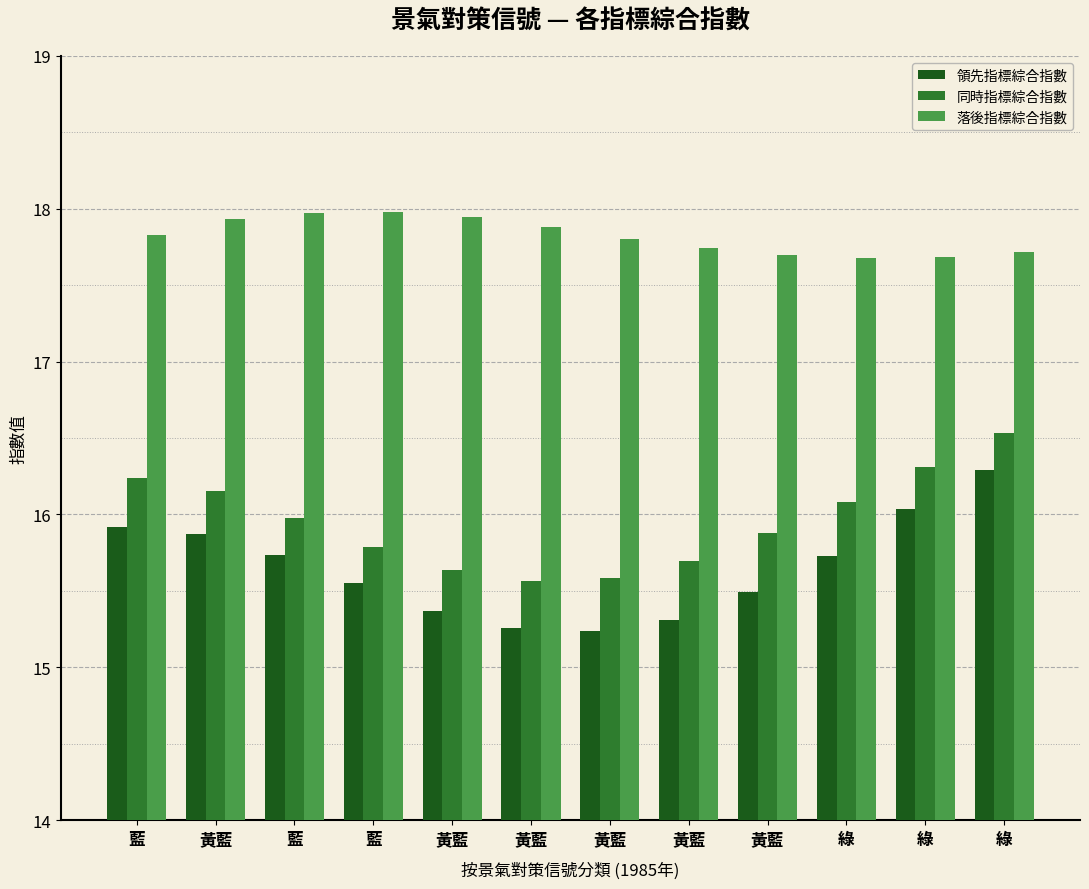

List the series in order of their peak value, highest first.

落後指標綜合指數, 同時指標綜合指數, 領先指標綜合指數